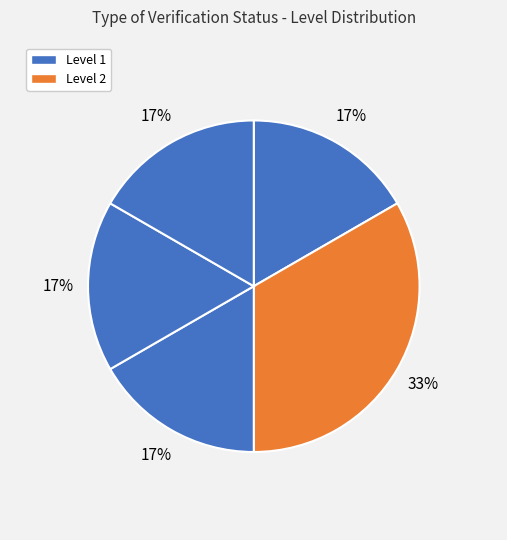

How many slices are in this pie chart?

5